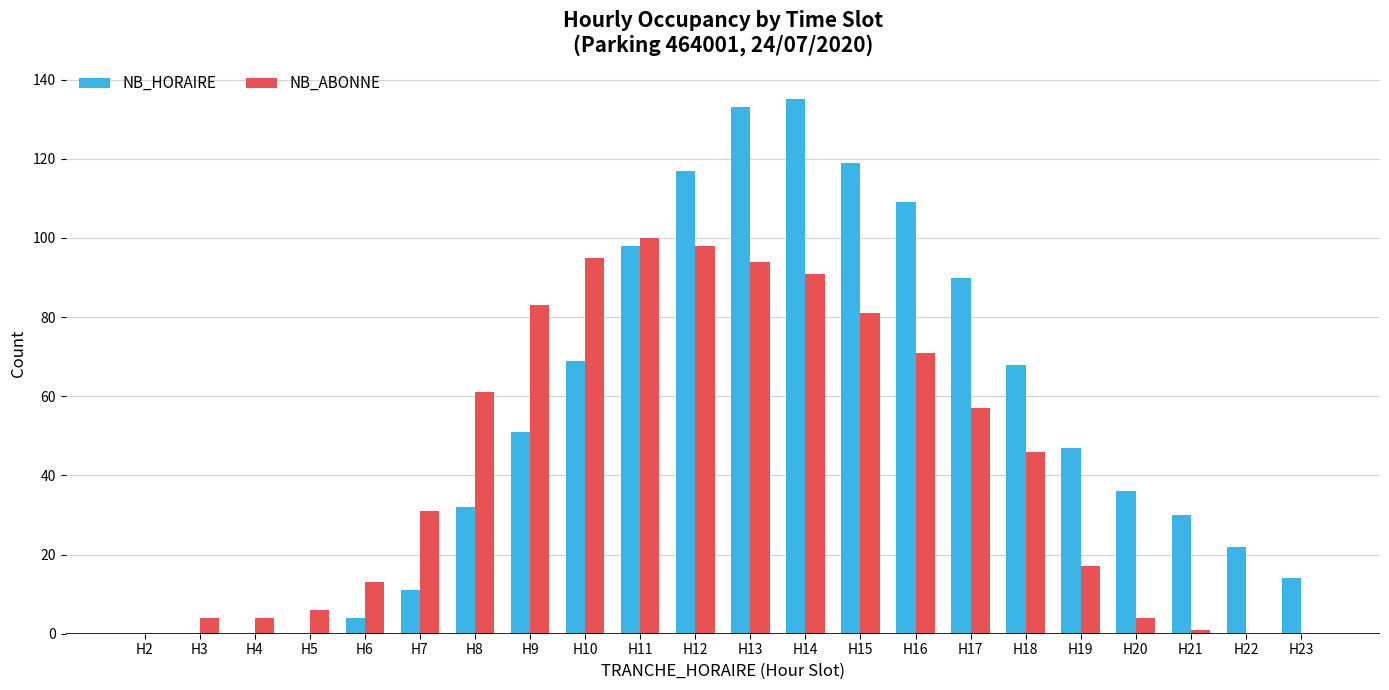

Between H5 and H12, which series saw the biggest shift?

NB_HORAIRE